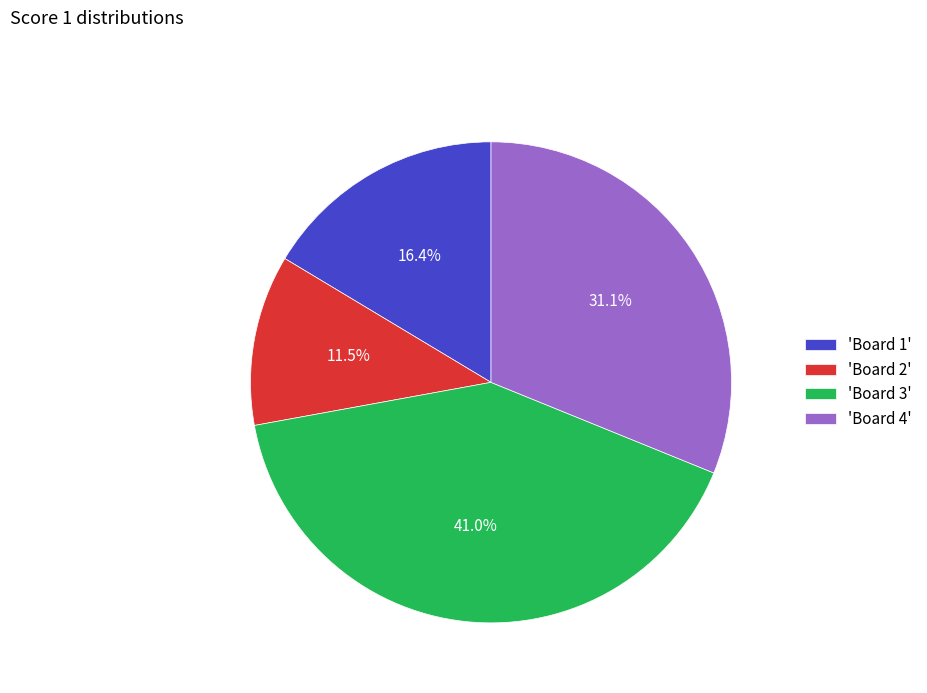

Rank the categories by value from lowest to highest.

'Board 2', 'Board 1', 'Board 4', 'Board 3'